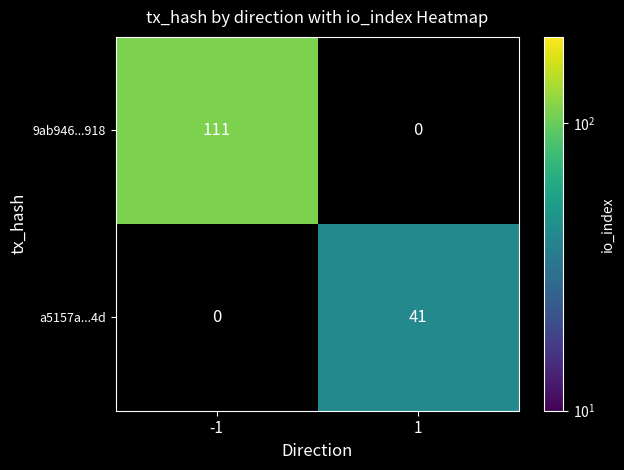

What is the approximate value of 9ab946...918 at -1?

111